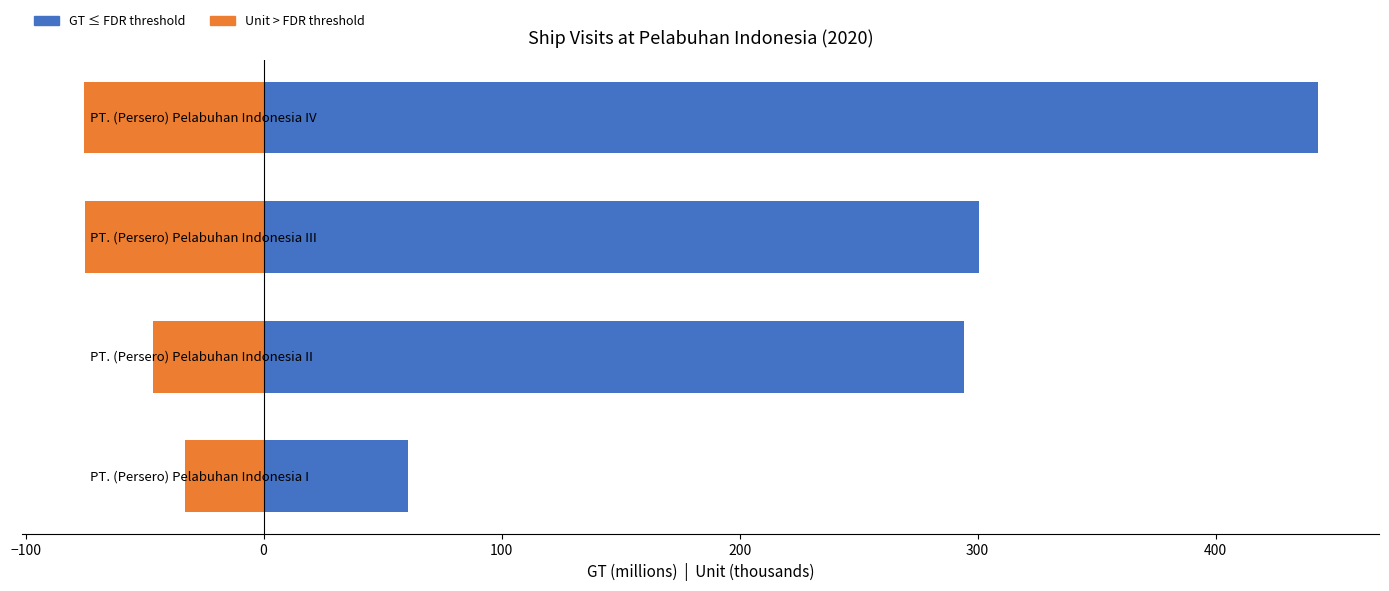

List the series in order of their peak value, highest first.

GT (millions), Unit (thousands, negated)